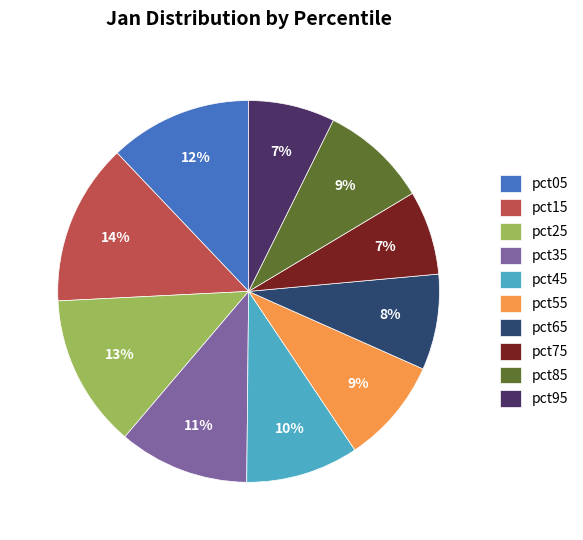

Is there a majority slice in this chart?

No